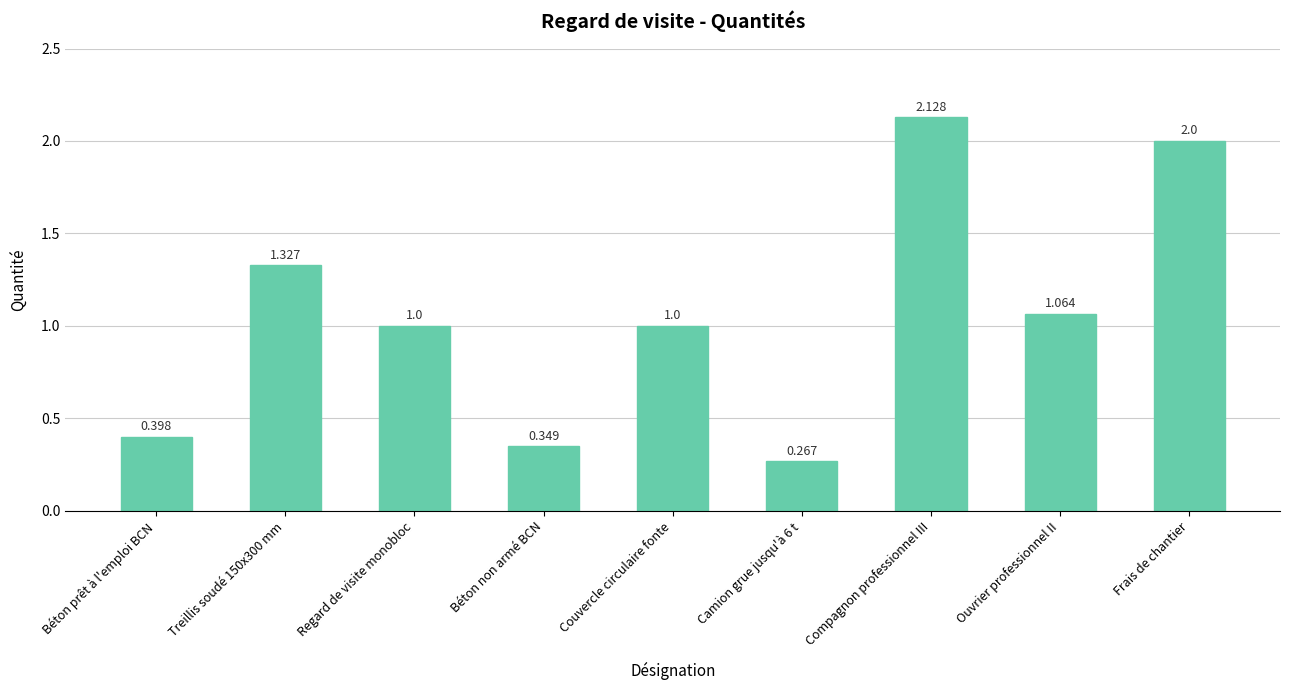

Which label corresponds to the largest value in the chart?

Compagnon professionnel III